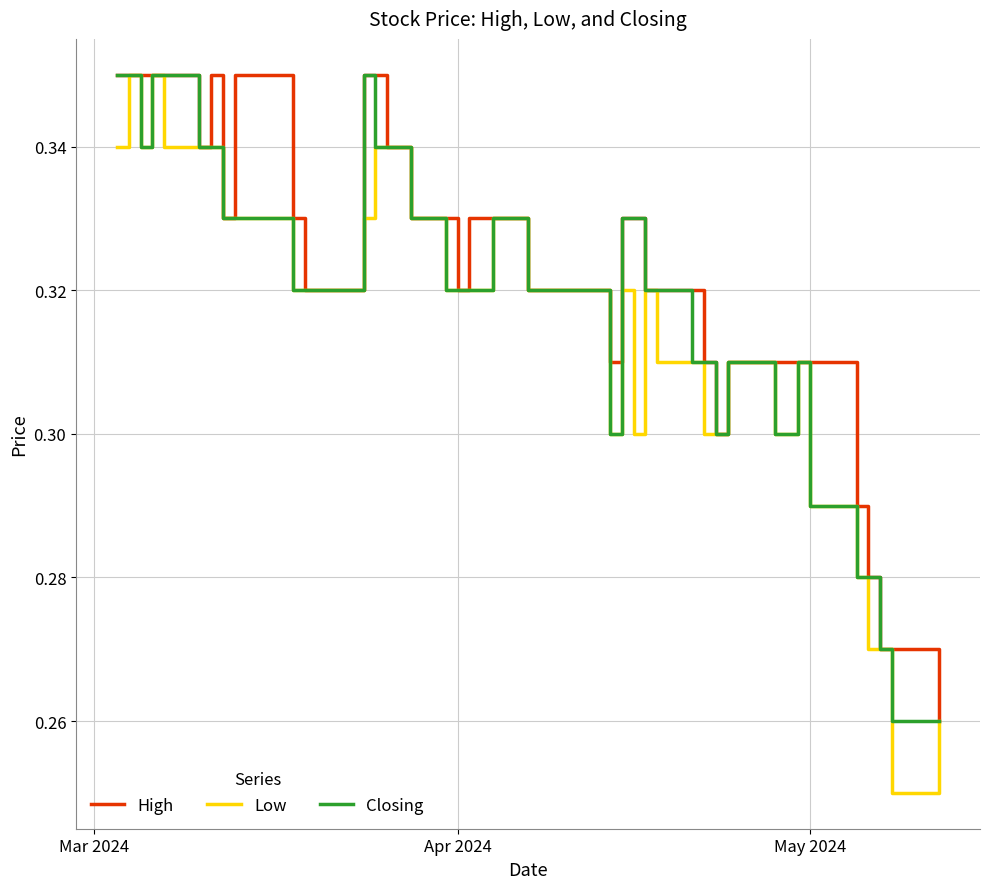

How many distinct data groups are displayed?

3